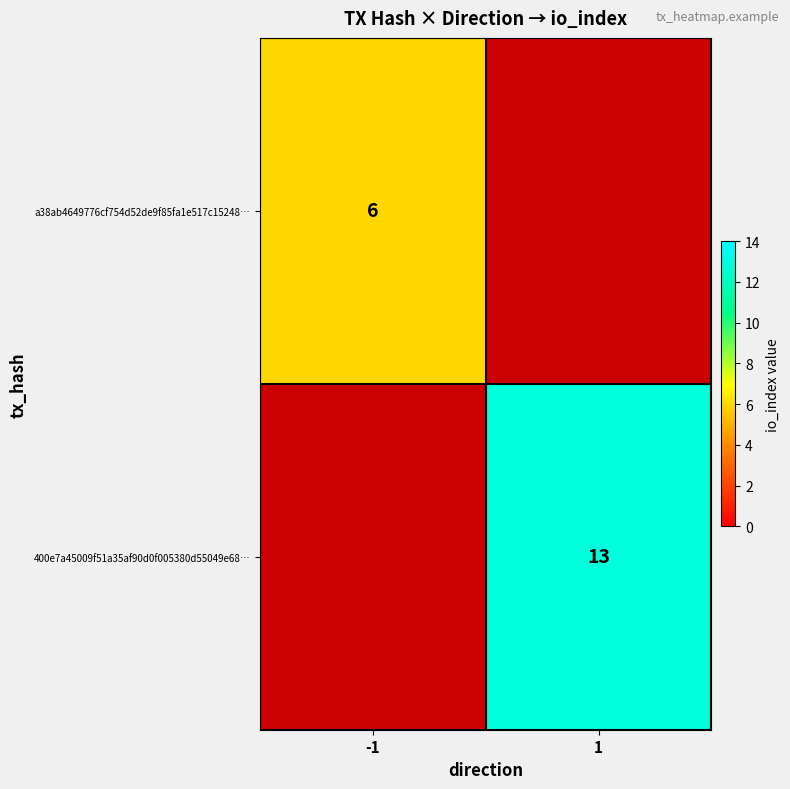

Is it true that 400e7a45009f51a35af90d0f005380d55049e68… equals 4 at 1?

False